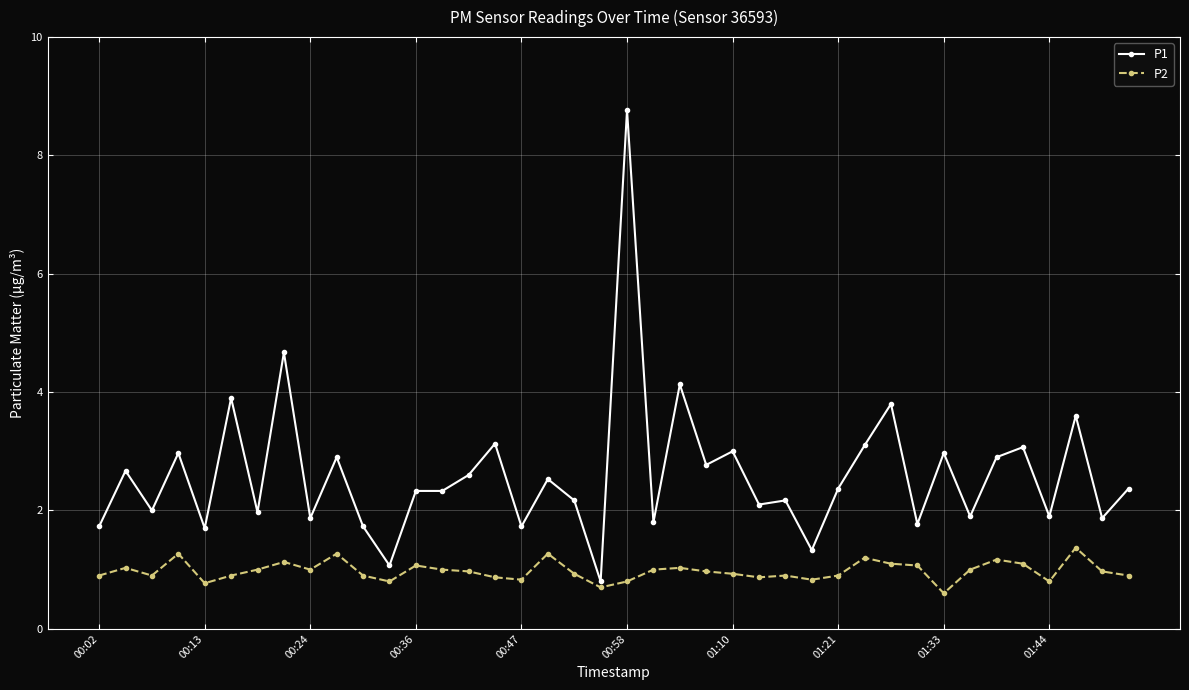

What is the value of the P2 point at the 20th from the left?

0.7